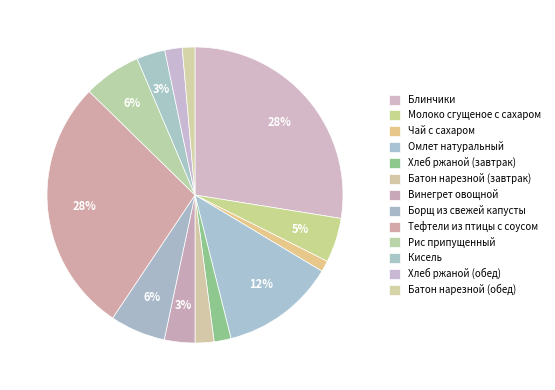

Between Батон нарезной (обед) and Рис припущенный, which is larger?

Рис припущенный